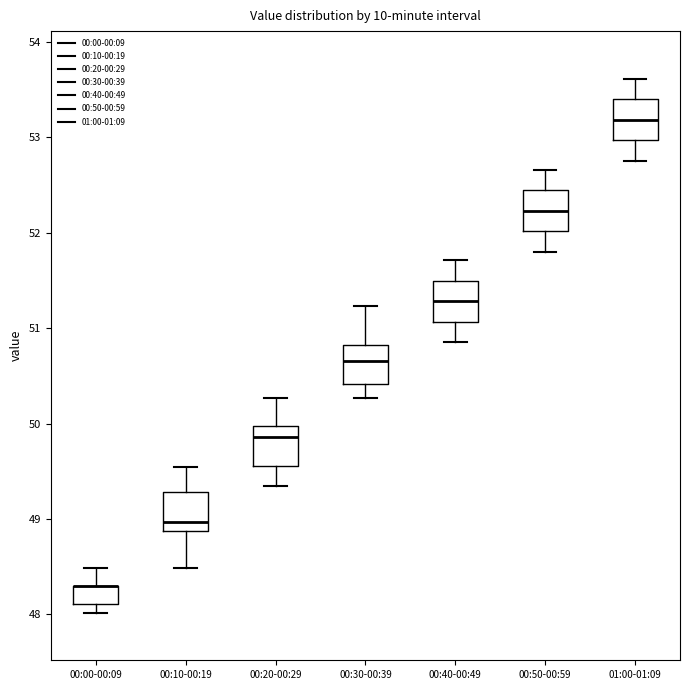

Reading left to right, read every box against the y-axis: the position of its median line, the range the box covers, and the ends of its whiskers. The values are not printed on the chart, so give them approximately, as read against the axis.

00:00-00:09: median 48.3 (drawn on the box's upper edge), box 48.1 to 48.3, whiskers 48.0 to 48.5
00:10-00:19: median 49.0, box 48.9 to 49.3, whiskers 48.5 to 49.5
00:20-00:29: median 49.9, box 49.6 to 50.0, whiskers 49.4 to 50.3
00:30-00:39: median 50.7, box 50.4 to 50.8, whiskers 50.3 to 51.2
00:40-00:49: median 51.3, box 51.1 to 51.5, whiskers 50.9 to 51.7
00:50-00:59: median 52.2, box 52.0 to 52.4, whiskers 51.8 to 52.7
01:00-01:09: median 53.2, box 53.0 to 53.4, whiskers 52.8 to 53.6